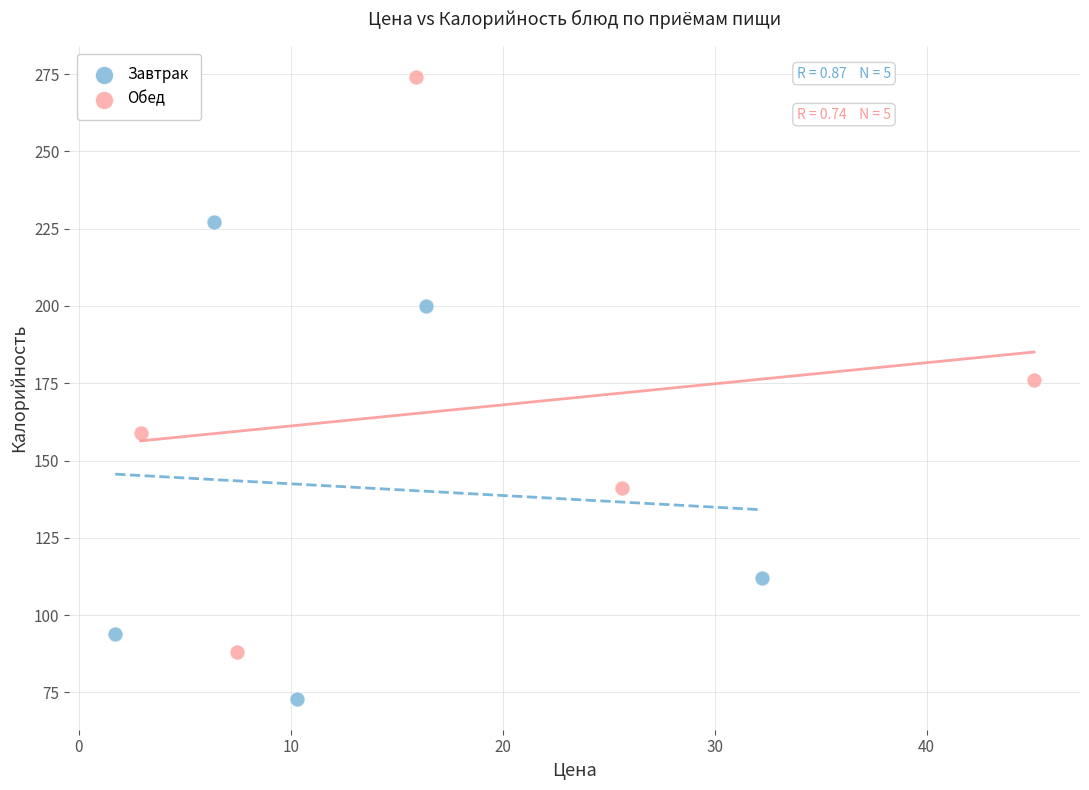

Which series reaches the maximum Y coordinate?

Обед